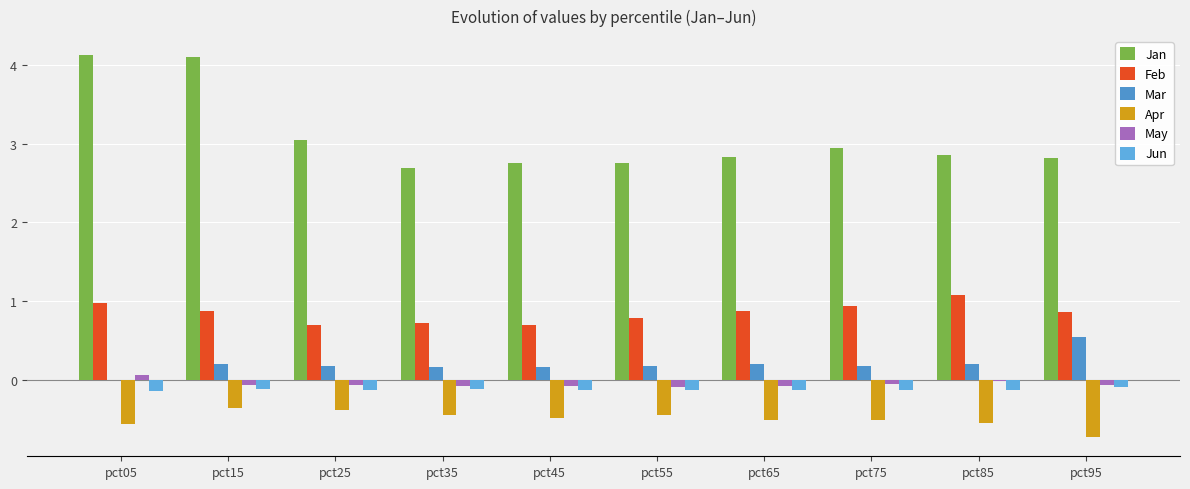

What is the total value across all series at pct25?

3.3